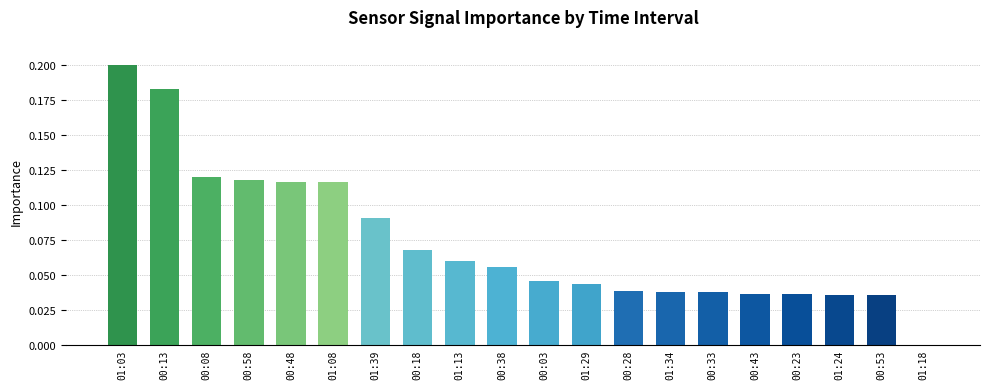

Between 01:29 and 00:53, which is larger?

01:29